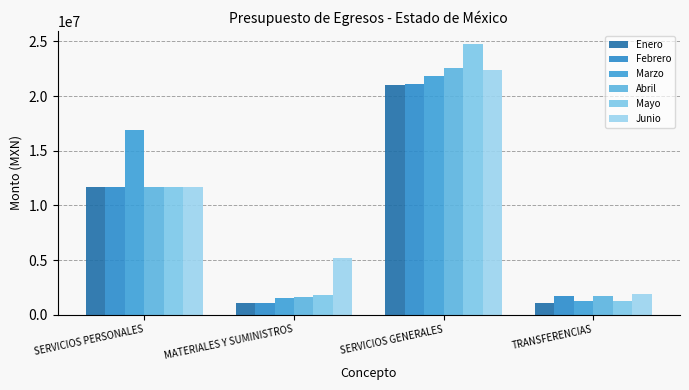

Reading left to right, transcribe all the data shown in this chart.

Enero: SERVICIOS PERSONALES=11658413.9	MATERIALES Y SUMINISTROS=1073041.0	SERVICIOS GENERALES=21049540.0	TRANSFERENCIAS=1035000.0
Febrero: SERVICIOS PERSONALES=11658431.0	MATERIALES Y SUMINISTROS=1085791.0	SERVICIOS GENERALES=21144040.0	TRANSFERENCIAS=1665000.0
Marzo: SERVICIOS PERSONALES=16923089.0	MATERIALES Y SUMINISTROS=1530520.0	SERVICIOS GENERALES=21806881.0	TRANSFERENCIAS=1225000.0
Abril: SERVICIOS PERSONALES=11658430.0	MATERIALES Y SUMINISTROS=1629370.0	SERVICIOS GENERALES=22554540.0	TRANSFERENCIAS=1665000.0
Mayo: SERVICIOS PERSONALES=11658430.0	MATERIALES Y SUMINISTROS=1778026.0	SERVICIOS GENERALES=24736042.0	TRANSFERENCIAS=1225000.0
Junio: SERVICIOS PERSONALES=11658431.0	MATERIALES Y SUMINISTROS=5176776.0	SERVICIOS GENERALES=22358042.0	TRANSFERENCIAS=1915000.0